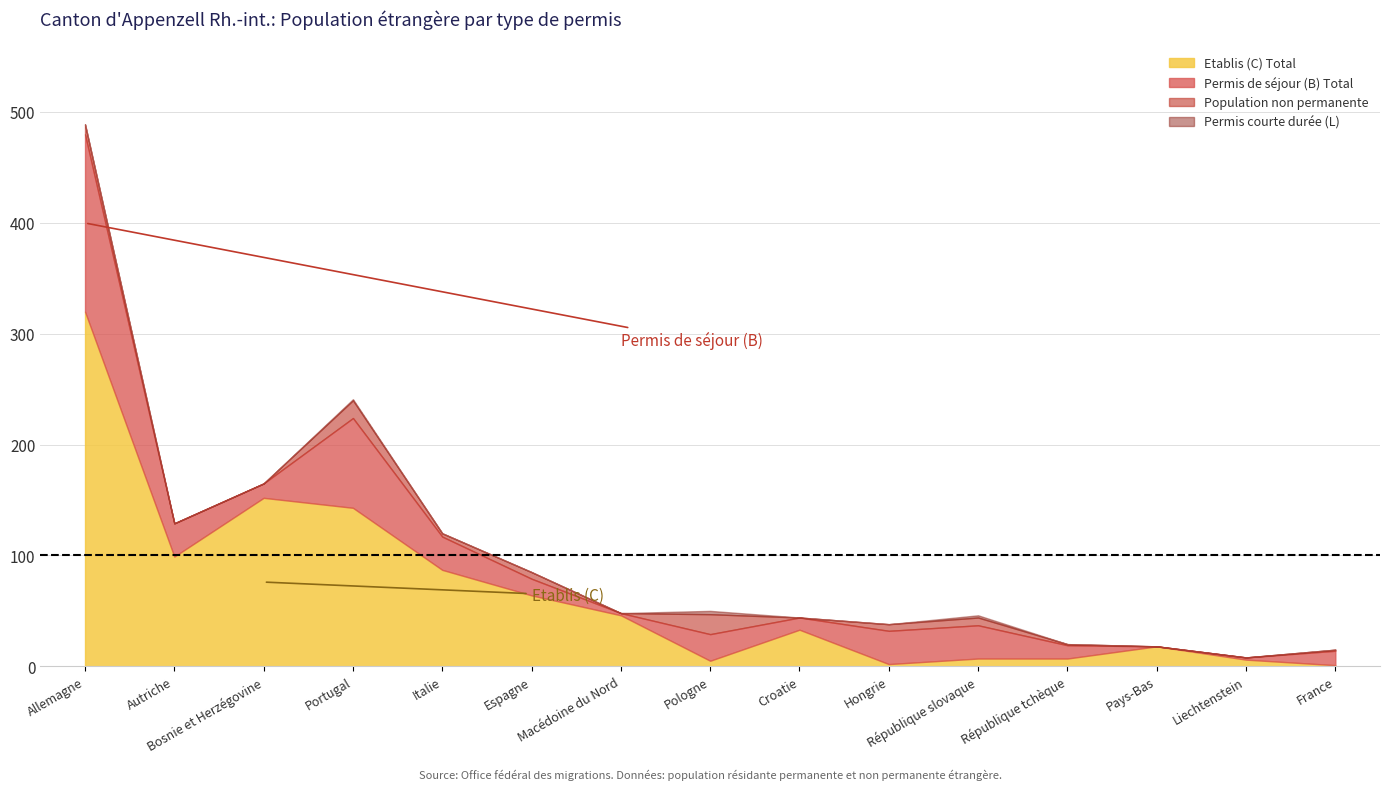

What is the maximum value for Etablis (C) Total?

320